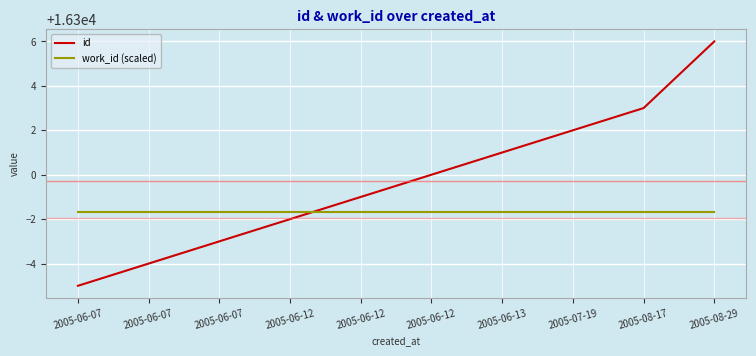

After their last crossing, which series has the higher values: id or work_id (scaled)?

id